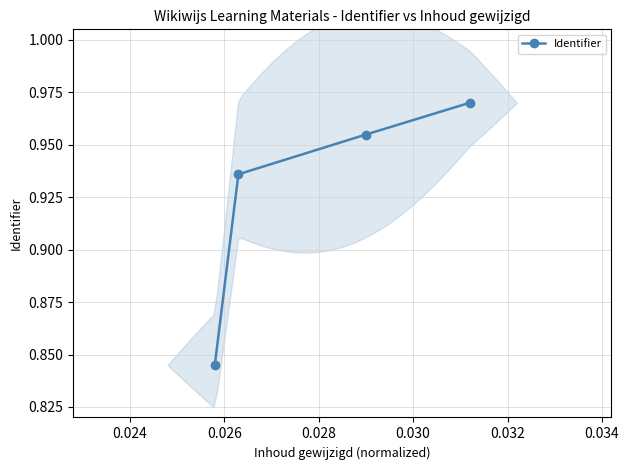

What is the sum of all values?

3.7